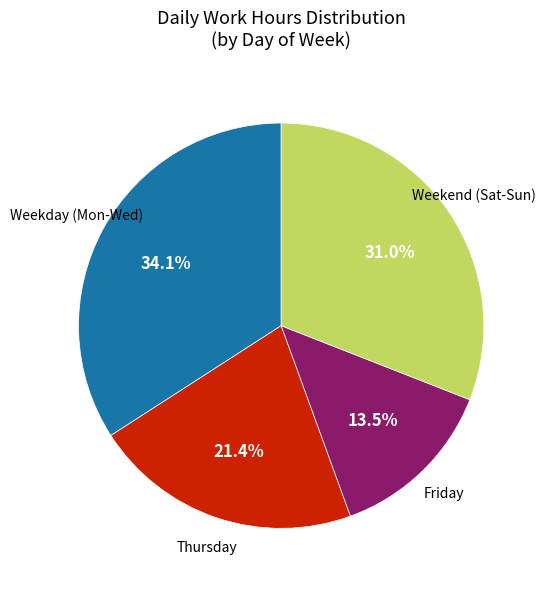

Is there a majority slice in this chart?

No